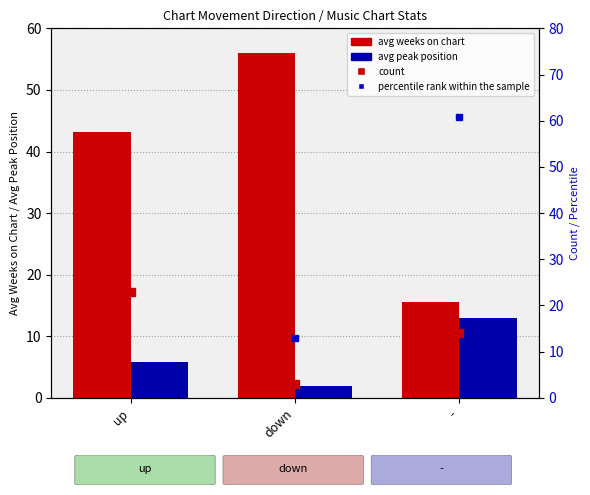

Reading left to right, list all the values displayed in this chart.

avg weeks on chart: up=43.2	down=56.0	-=15.5
avg peak position: up=5.8	down=2.0	-=12.9
count: up=23.0	down=3.0	-=14.0
percentile rank within the sample: up=100.0	down=13.0	-=60.9